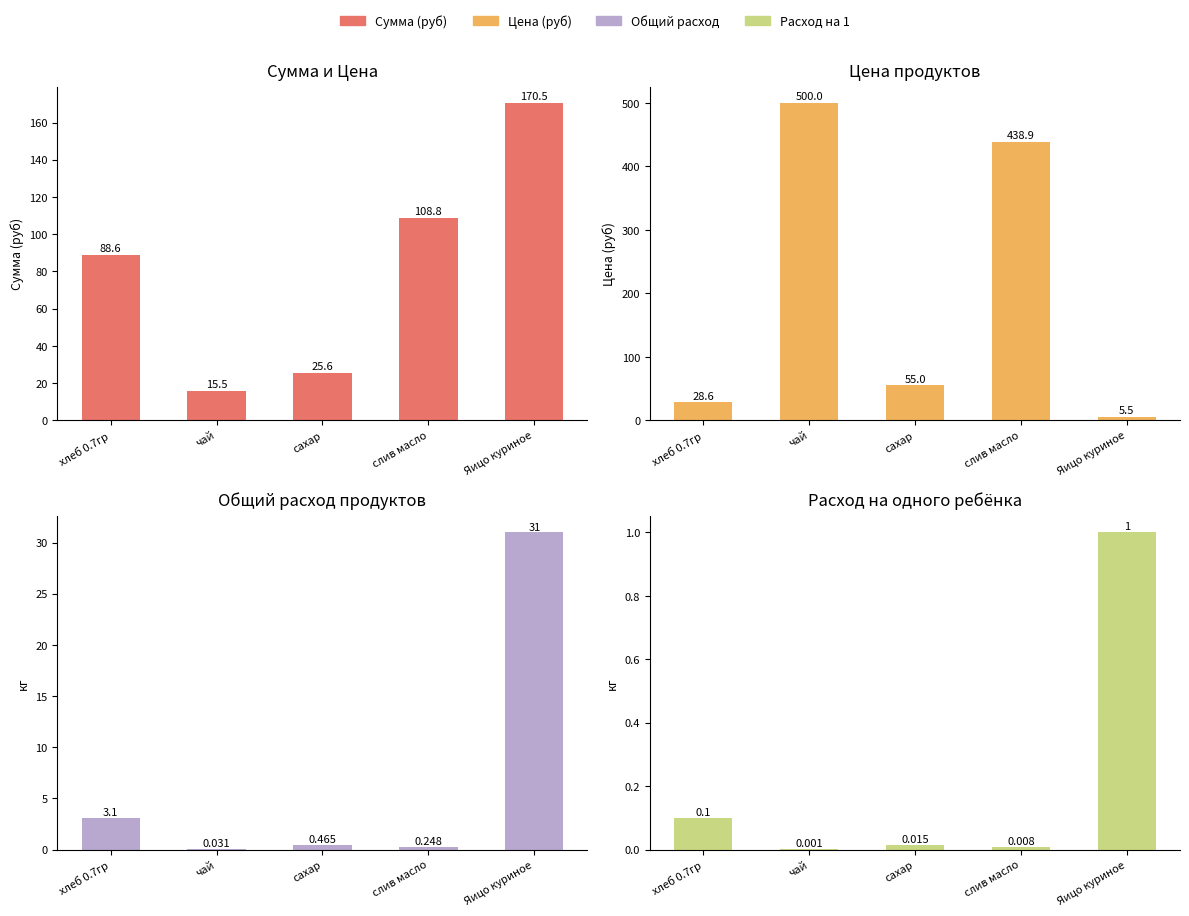

What is the spread (max minus min) of values at хлеб 0.7гр?

88.5